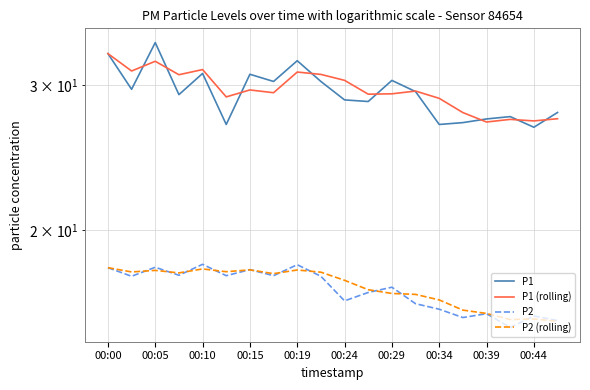

Reading right to left, transcribe all the data shown in this chart.

P1: 27.8	26.7	27.5	27.3	27.0	26.9	29.5	30.4	28.7	28.8	30.3	32.1	30.3	30.9	26.9	31.0	29.2	33.8	29.7	32.8
P1 (rolling): 27.3	27.2	27.3	27.1	27.8	28.9	29.5	29.3	29.3	30.4	30.9	31.1	29.4	29.6	29.0	31.4	30.9	32.1	31.2	32.8
P2: 15.5	15.7	15.2	15.8	15.6	16.0	16.2	17.0	16.8	16.4	17.6	18.1	17.6	17.9	17.6	18.1	17.6	18.0	17.6	18.0
P2 (rolling): 15.5	15.6	15.5	15.8	16.0	16.4	16.7	16.7	16.9	17.4	17.8	17.9	17.7	17.9	17.8	17.9	17.7	17.8	17.8	18.0